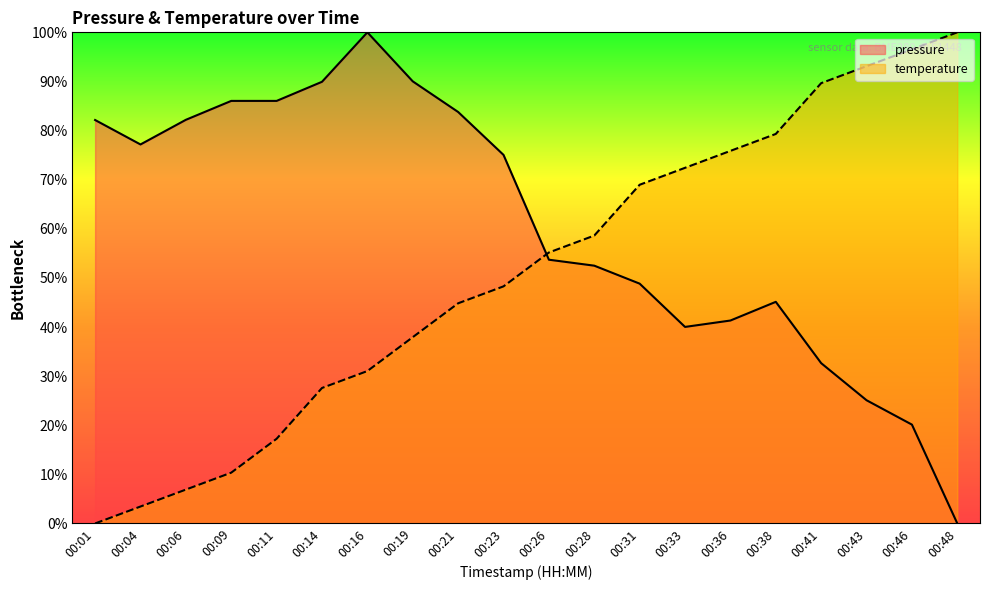

Between which two adjacent categories do pressure and temperature first intersect?

00:23 and 00:26